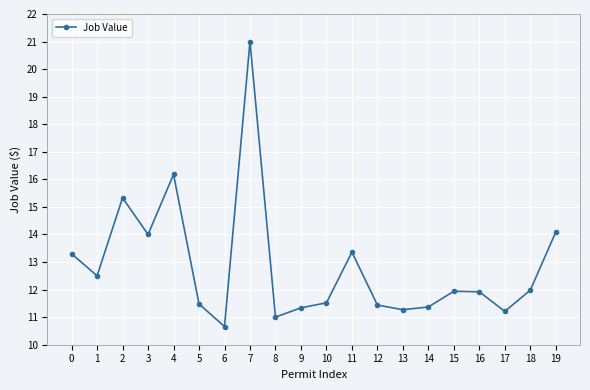

What is the average value?

12.8